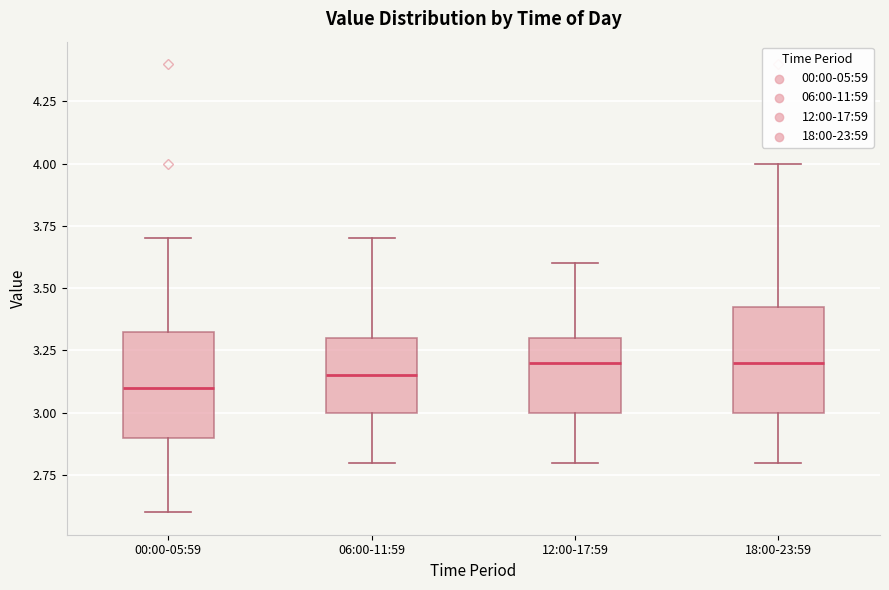

Where does the upper whisker of the box for 00:00-05:59 end on the y-axis? The values are not printed on the chart, so give them approximately, as read against the axis.

3.70